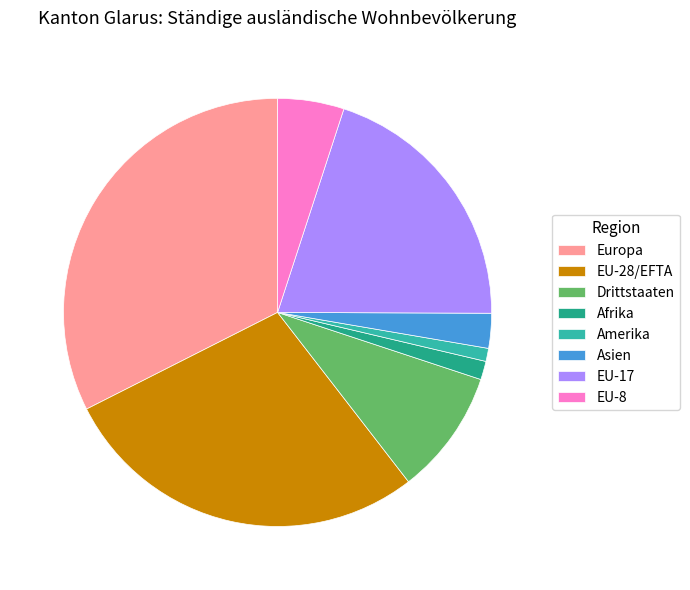

Count the number of slices in the pie.

8